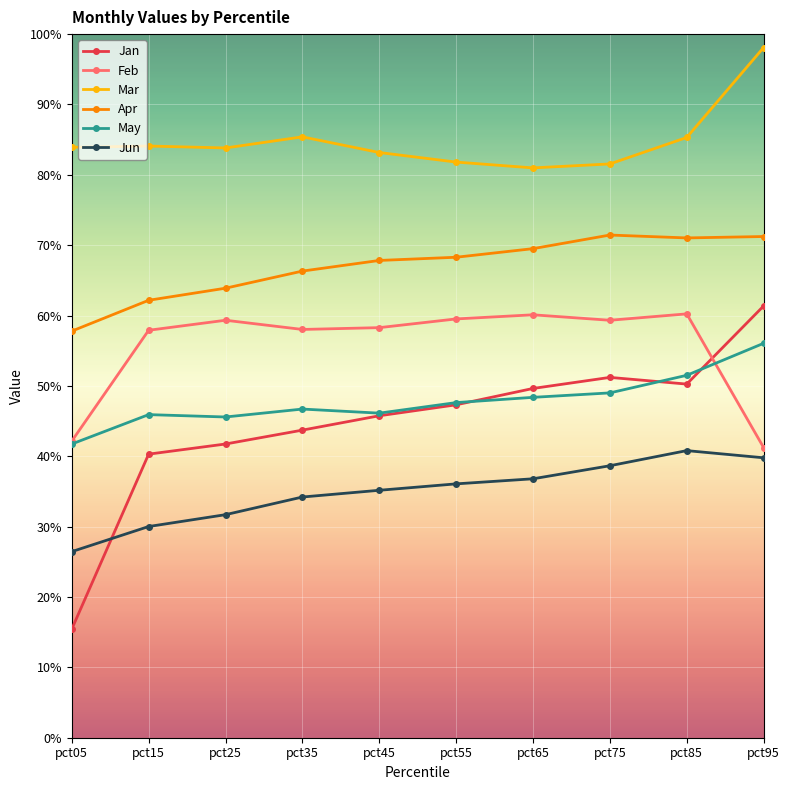

What are all the series names shown in the legend?

Jan, Feb, Mar, Apr, May, Jun